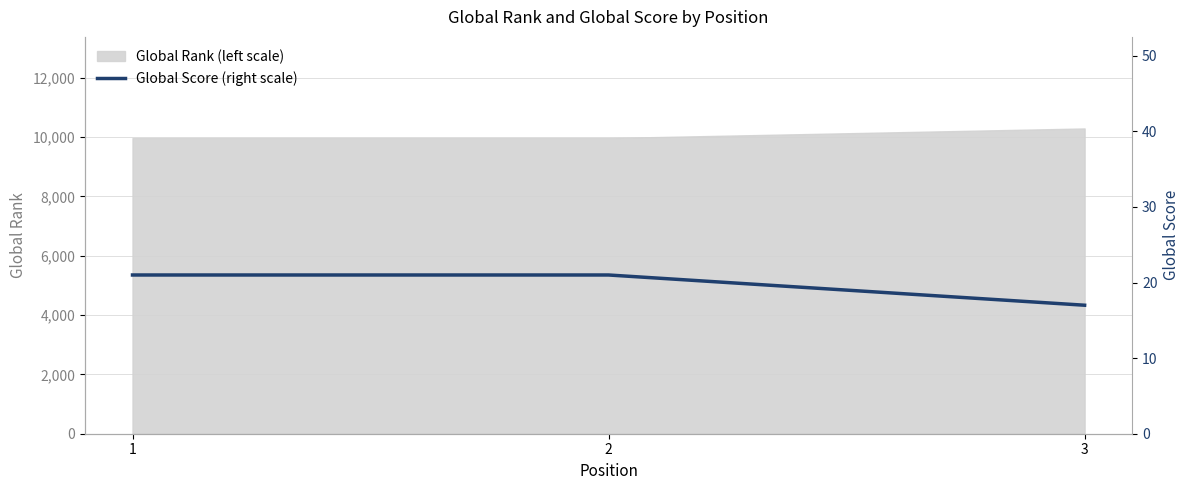

How many values are below 21?

1